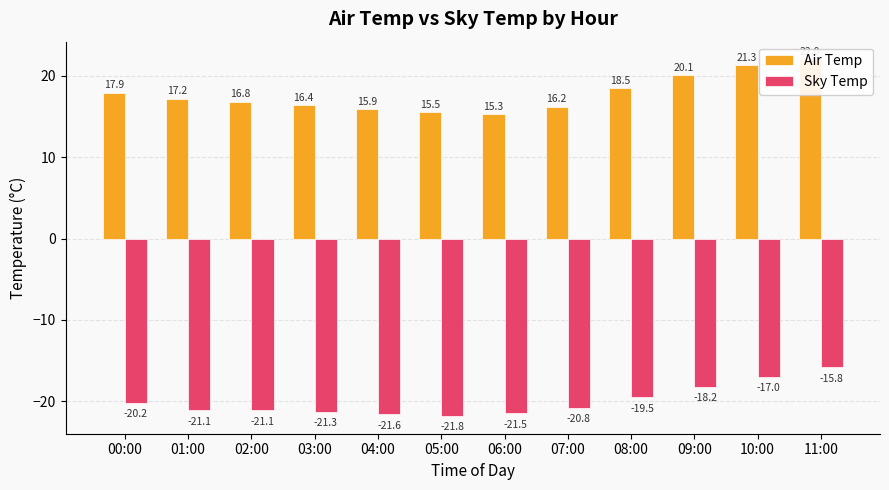

Where does the Air Temp series first go above 17?

00:00